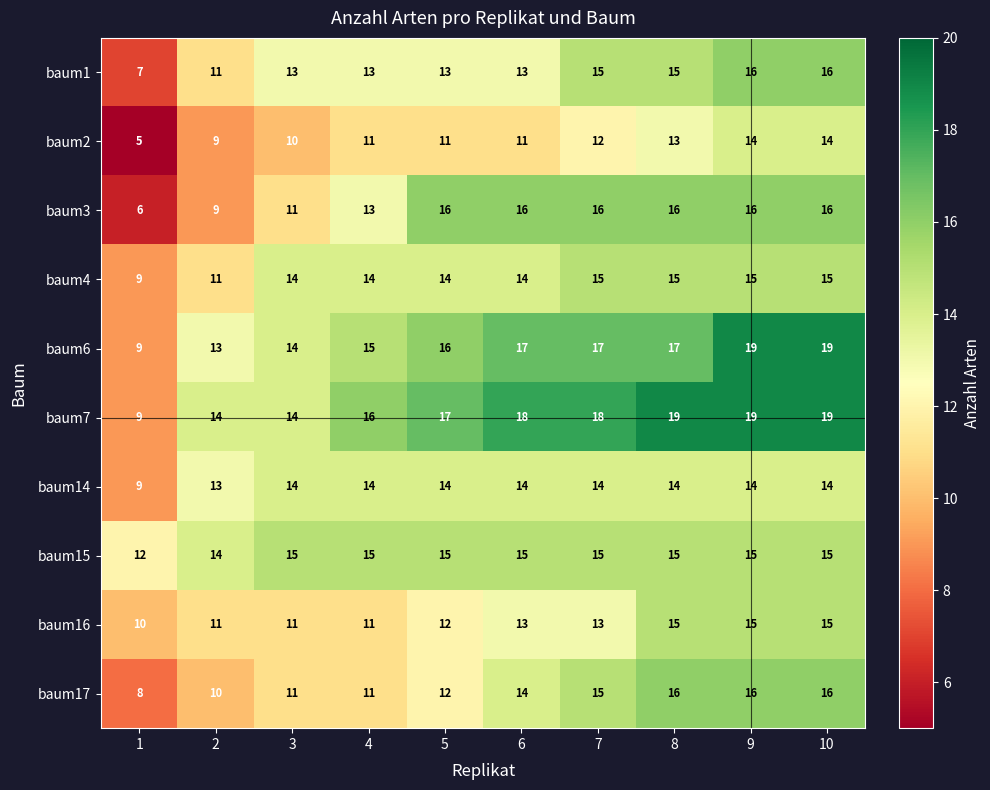

How many categories are shown in the chart?

10